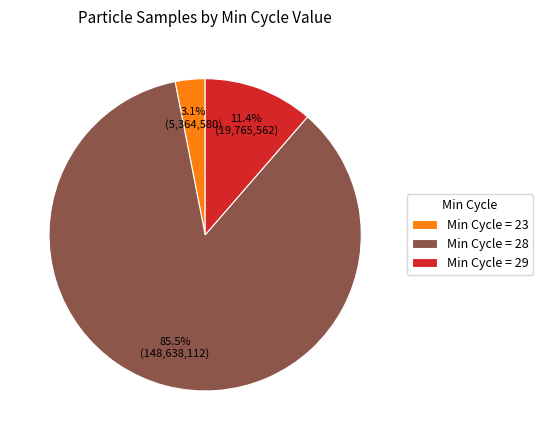

Between Min Cycle = 23 and Min Cycle = 29, which is larger?

Min Cycle = 29